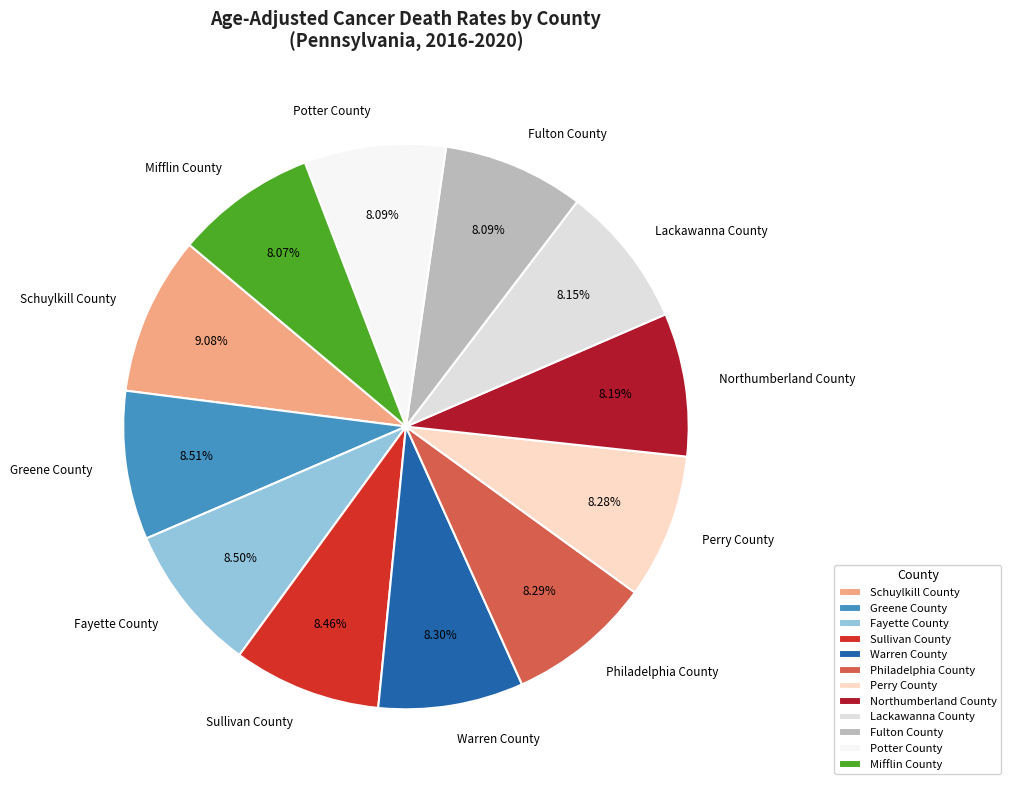

What is the largest slice in the pie chart?

Schuylkill County